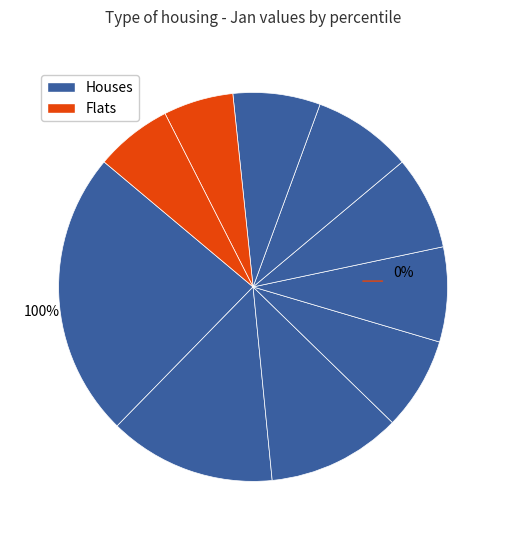

Count the number of slices in the pie.

10